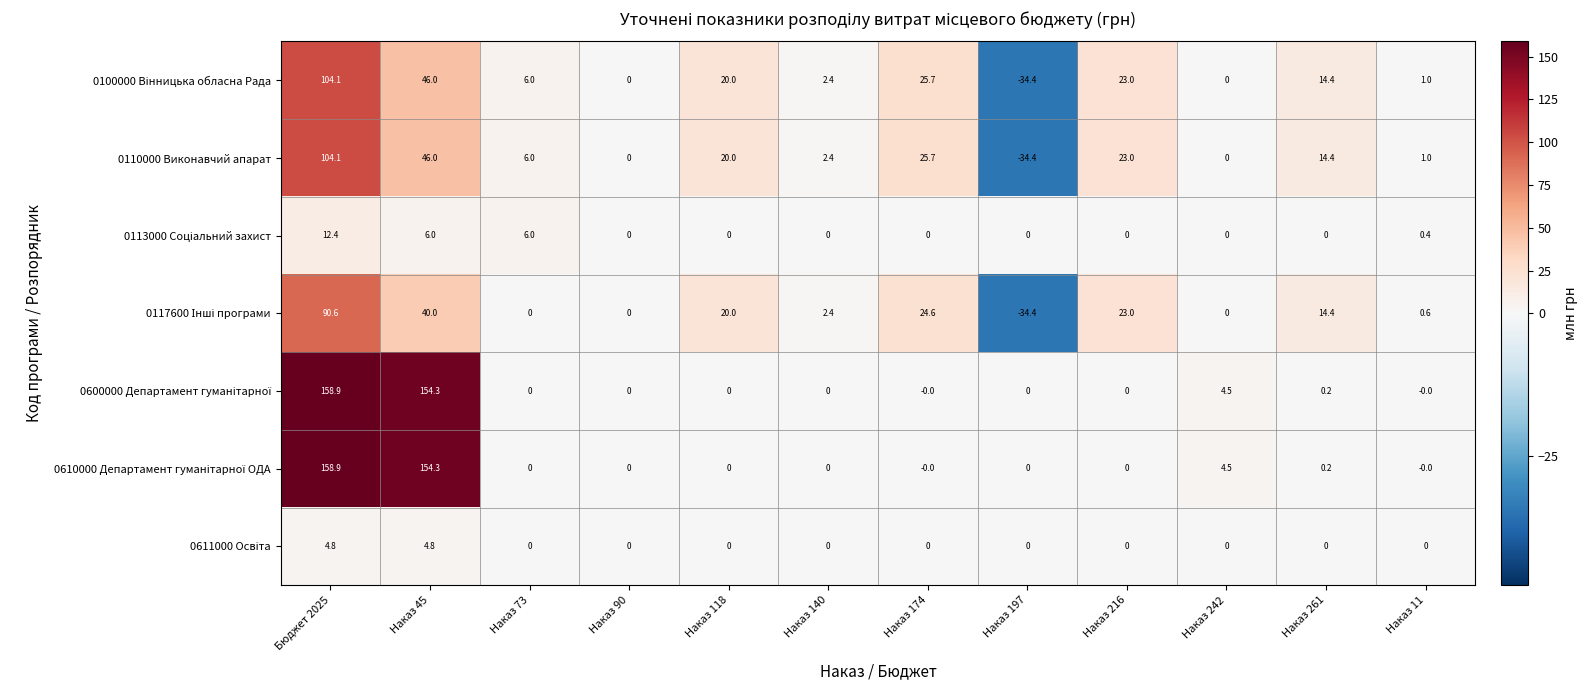

What is the sum of the 0110000 Виконавчий апарат values at Наказ 73 and Наказ 140?

8.4